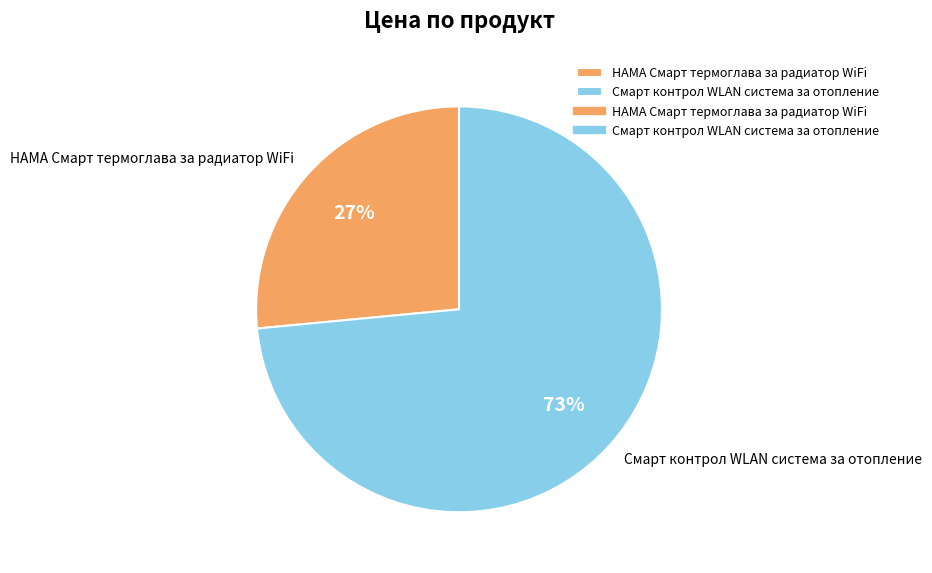

To the nearest percent, what portion does HAMA Смарт термоглава за радиатор WiFi represent?

27%